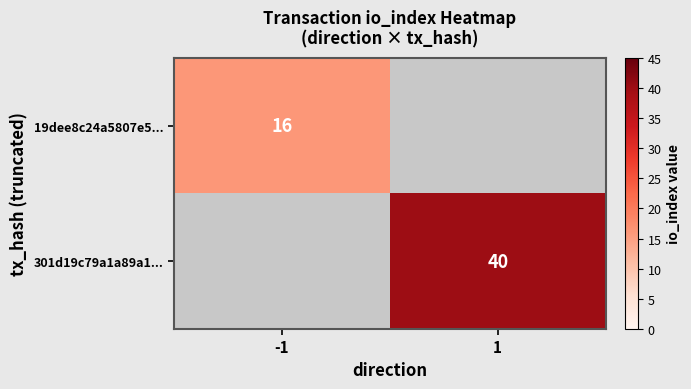

Which has a higher value, -1 or 1?

1